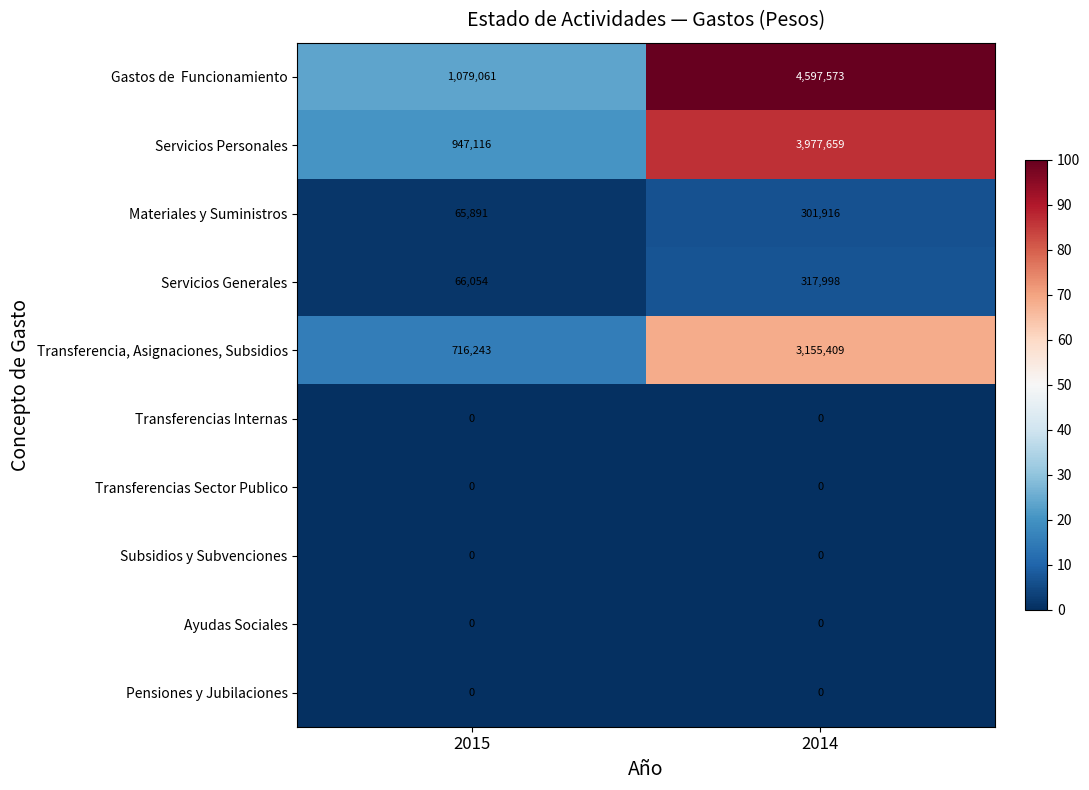

What is the greatest value displayed?

4597573